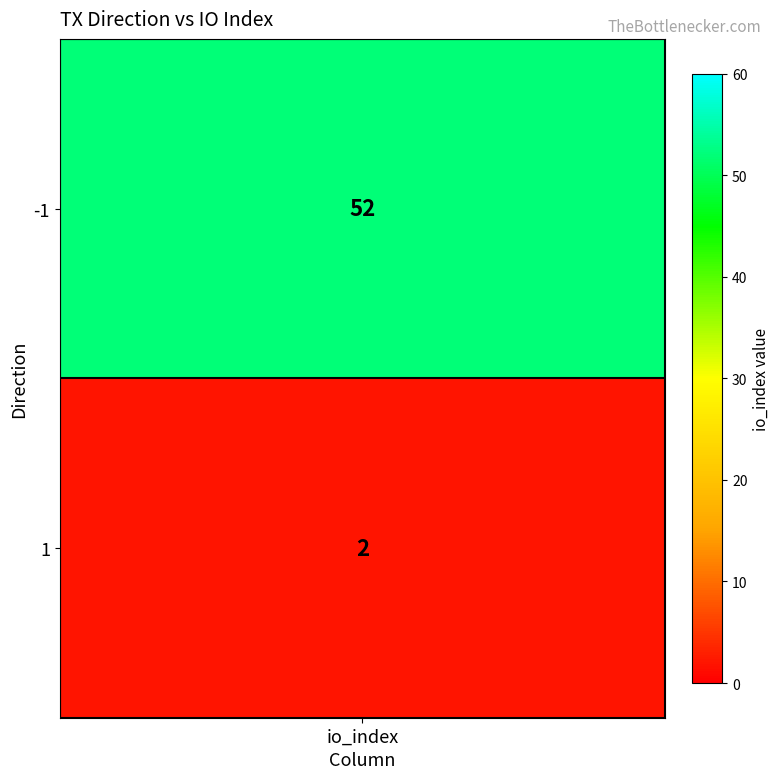

Where is the data nearest to the value 27?

-1